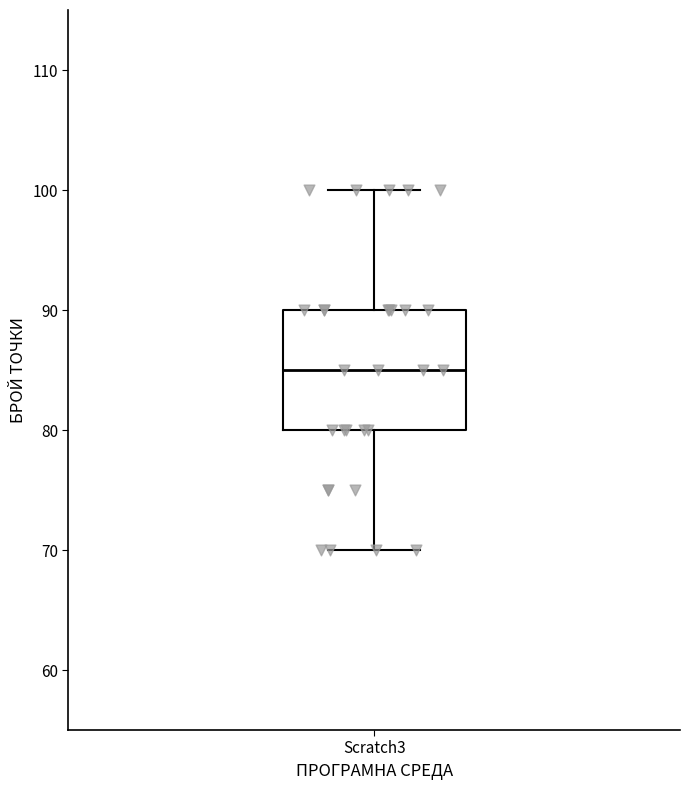

Transcribe this box plot: give where the median line is, the range the box spans, and where the two whiskers end, as read against the y-axis. The values are not printed on the chart, so give them approximately, as read against the axis.

median 85, box 80 to 90, whiskers 70 to 100